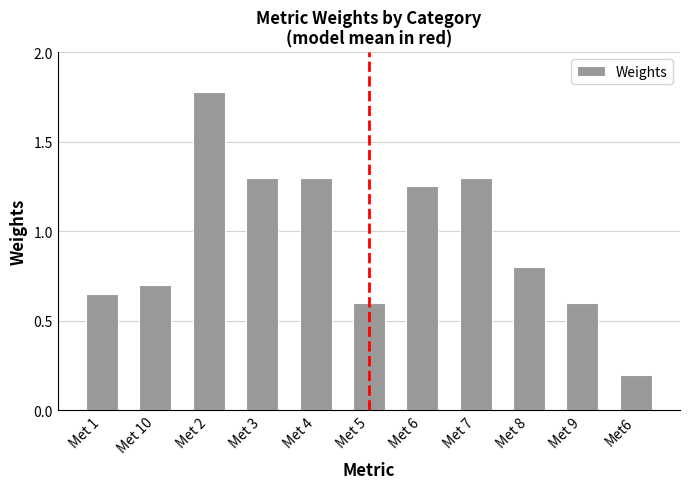

What is the value of the 8th bar from the left?

1.3